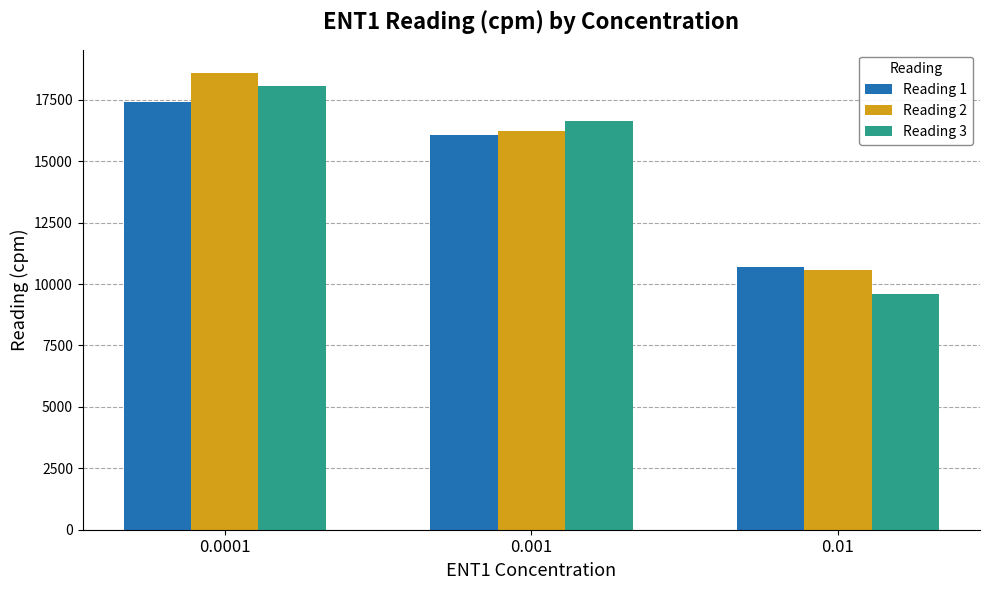

At which category is the sum across all series the highest?

0.0001